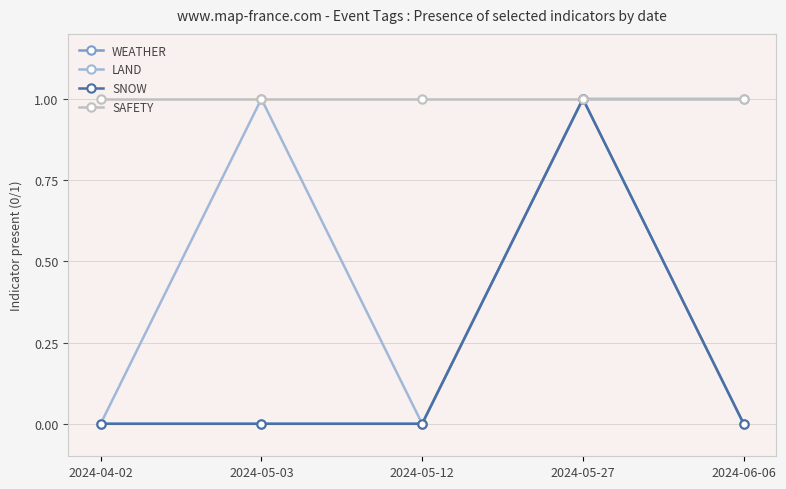

What is the total value across all series at 2024-05-27?

4